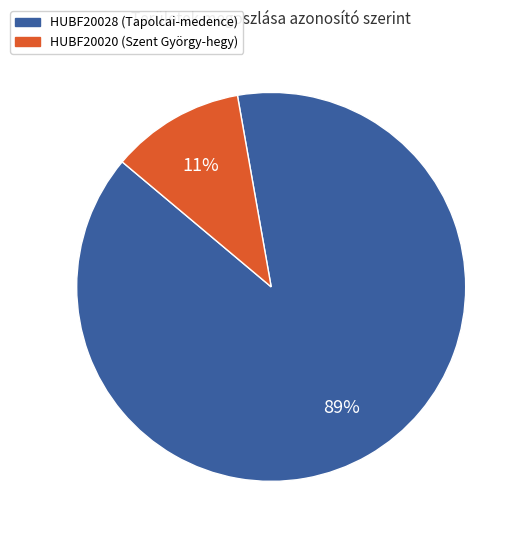

True or false: HUBF20020 accounts for 11% of the total.

True